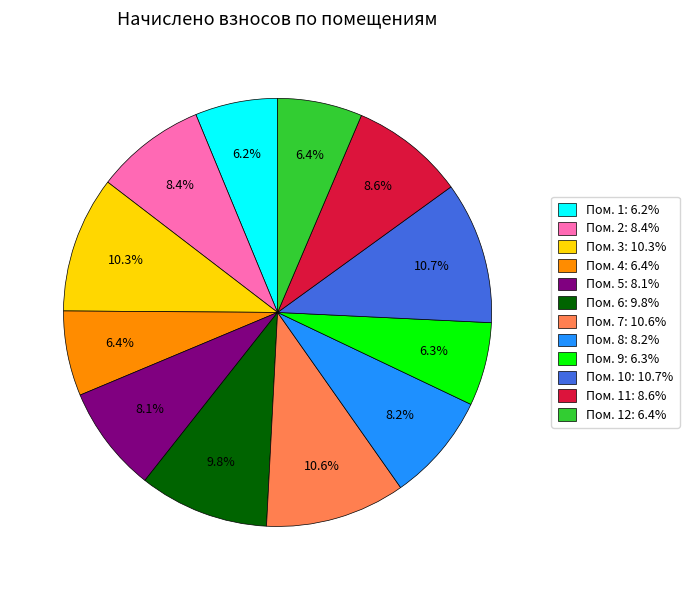

Is there a majority slice in this chart?

No